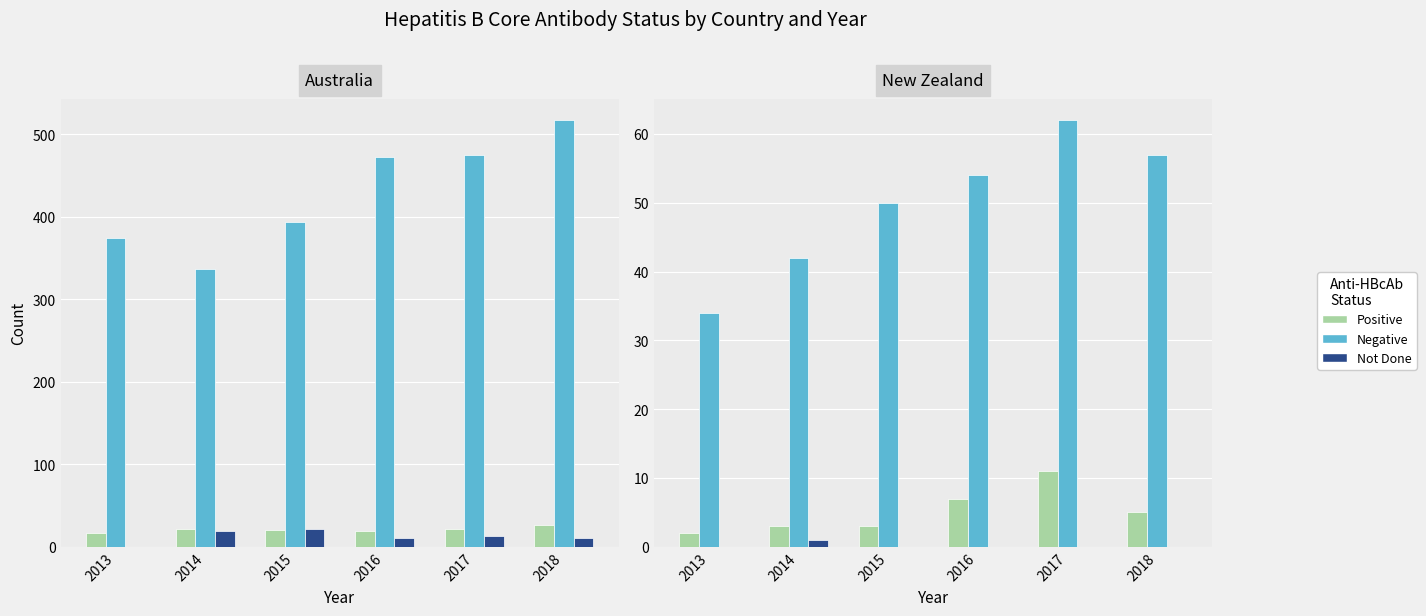

Between 2016 and 2018, which is larger?

2016